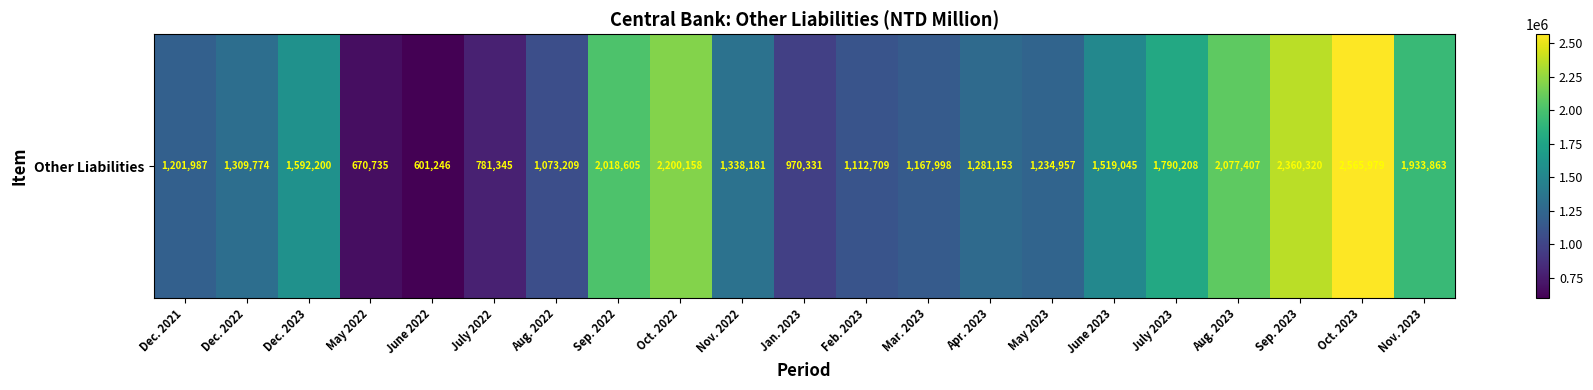

Rank the categories by value from lowest to highest.

June 2022, May 2022, July 2022, Jan. 2023, Aug. 2022, Feb. 2023, Mar. 2023, Dec. 2021, May 2023, Apr. 2023, Dec. 2022, Nov. 2022, June 2023, Dec. 2023, July 2023, Nov. 2023, Sep. 2022, Aug. 2023, Oct. 2022, Sep. 2023, Oct. 2023